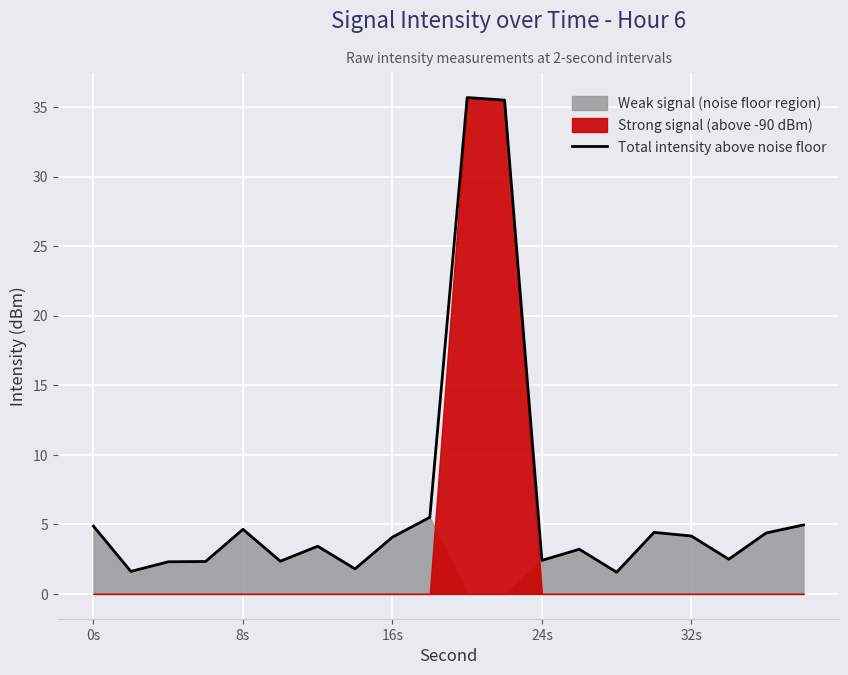

True or false: Total intensity above noise floor has a value of 5.5 at 32s.

False